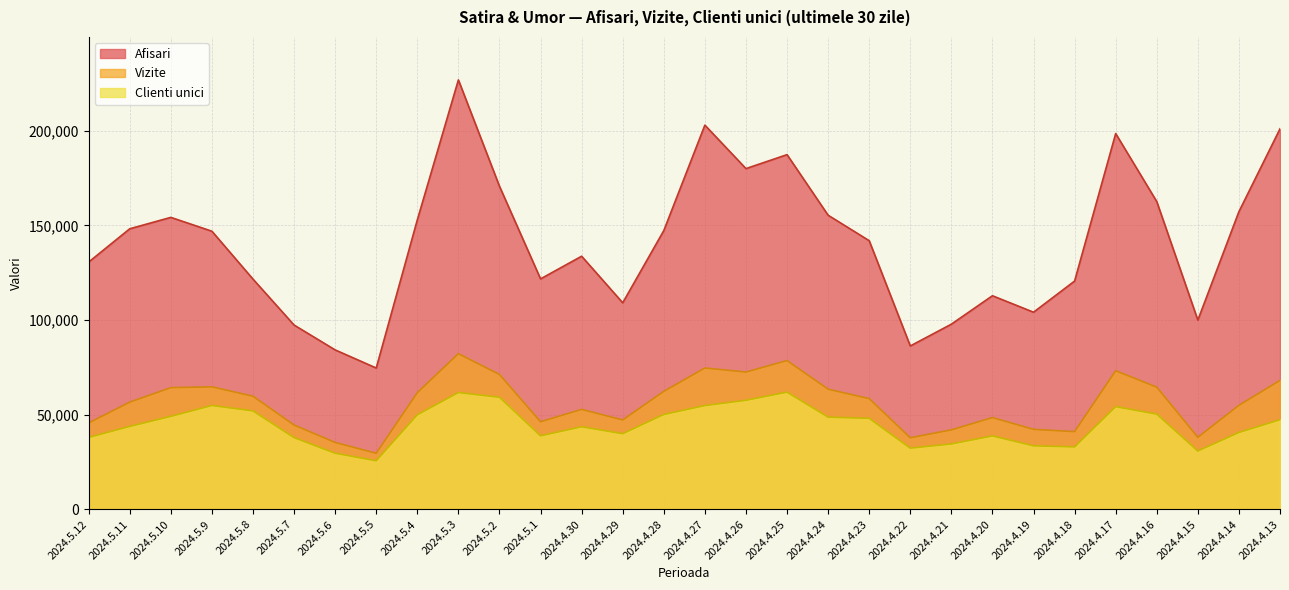

True or false: Afisari and Clienti unici cross at least once.

False